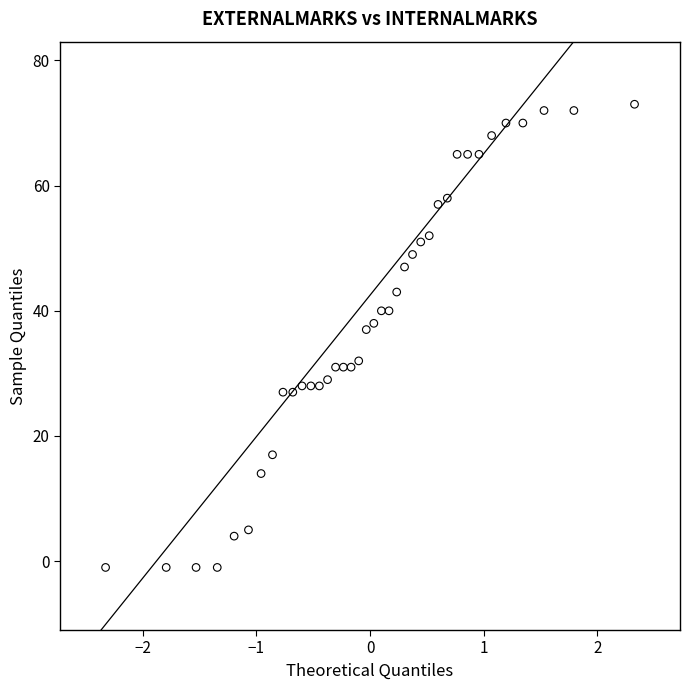

What Y value in the scatter plot is closest to 36?

37